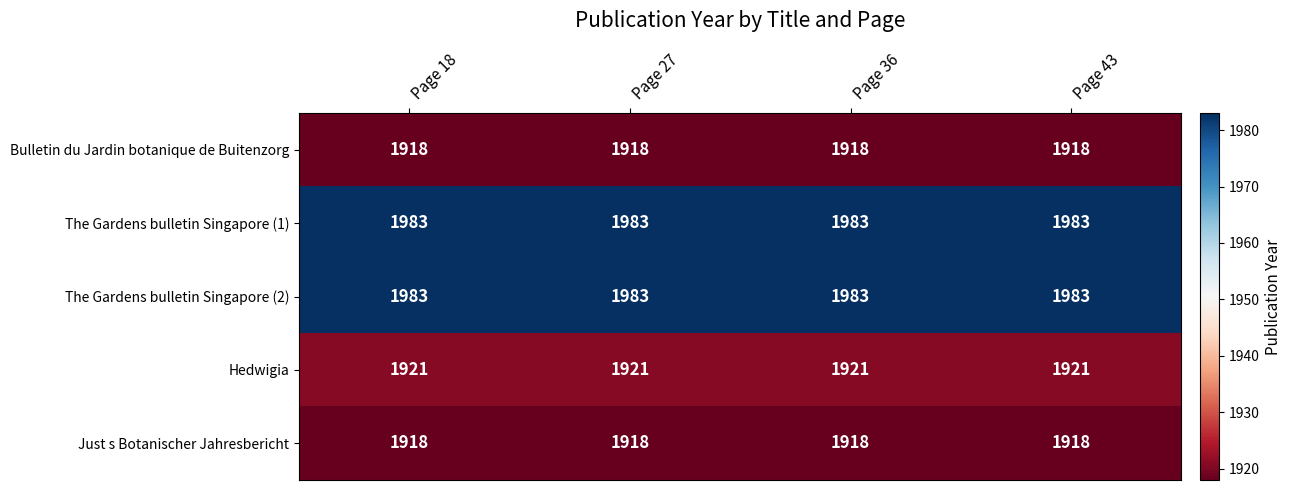

At how many categories does at least one series exceed 1962?

4